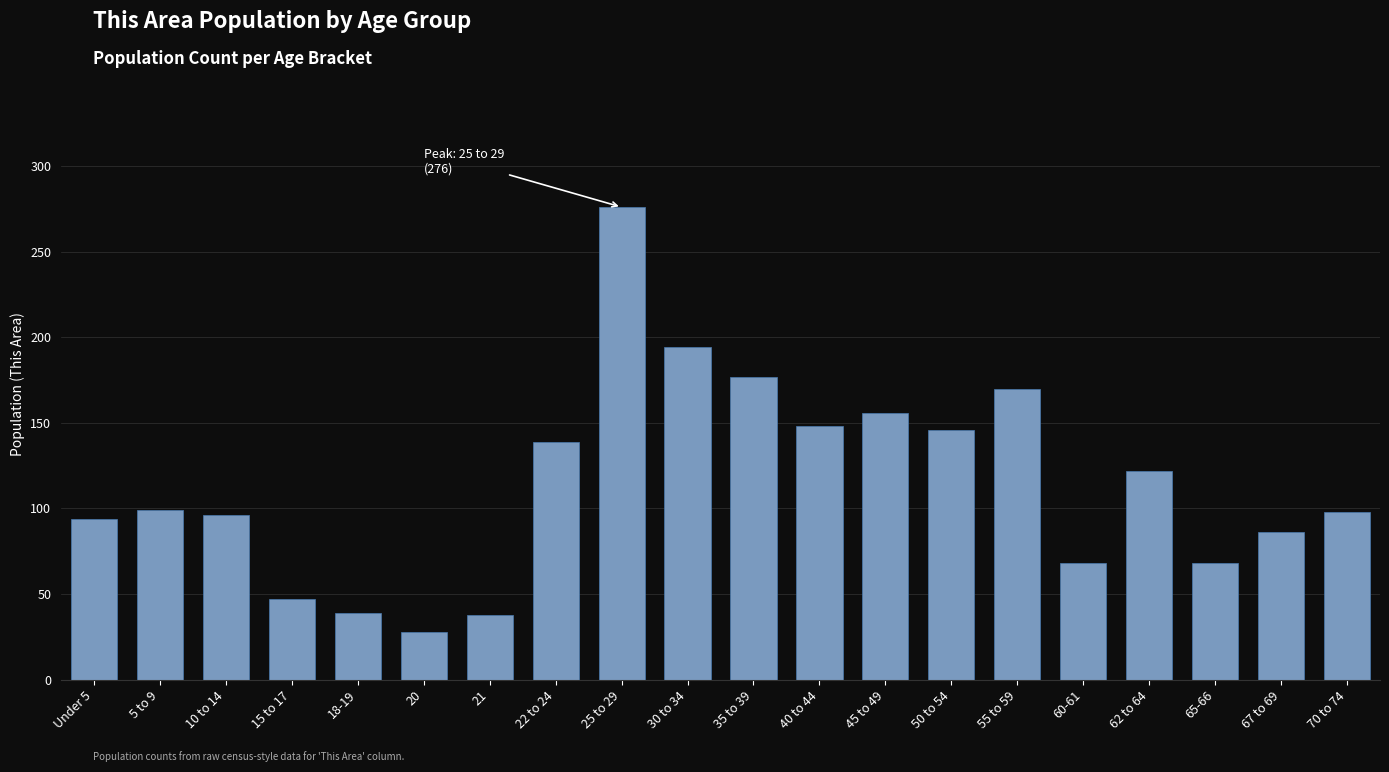

Which category has the highest value across all series?

25 to 29